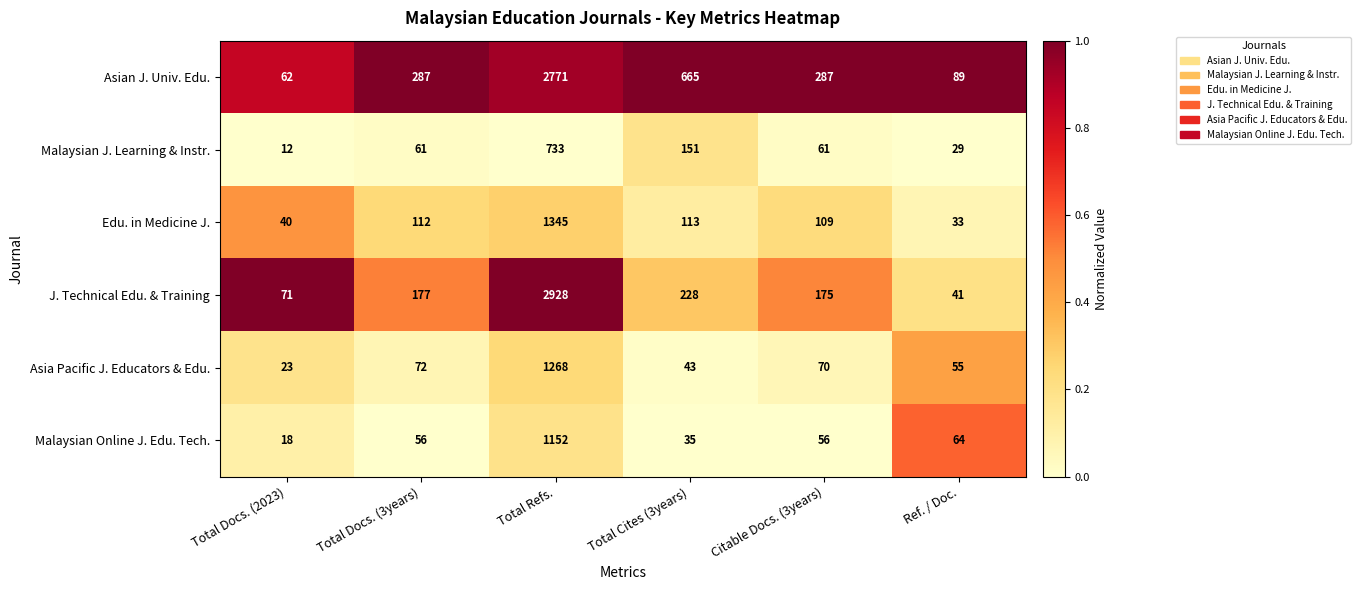

Which series has the widest spread of values?

J. Technical Edu. & Training